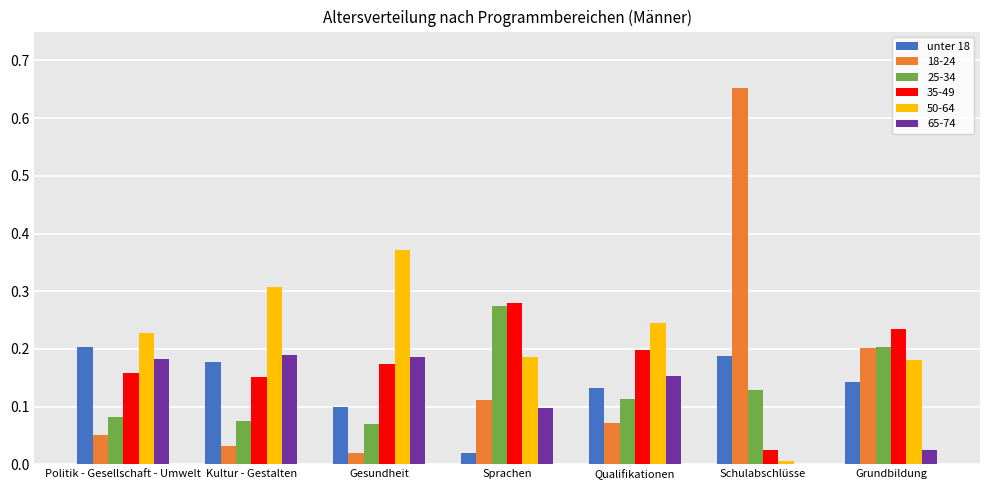

True or false: unter 18 has a value of 0.3 at Schulabschlüsse.

False